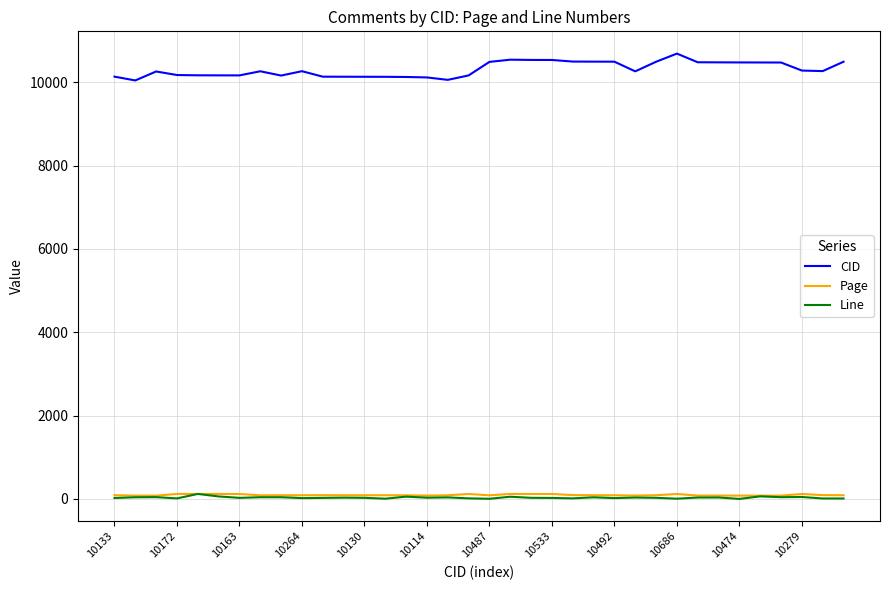

True or false: Line and CID intersect in this chart.

False